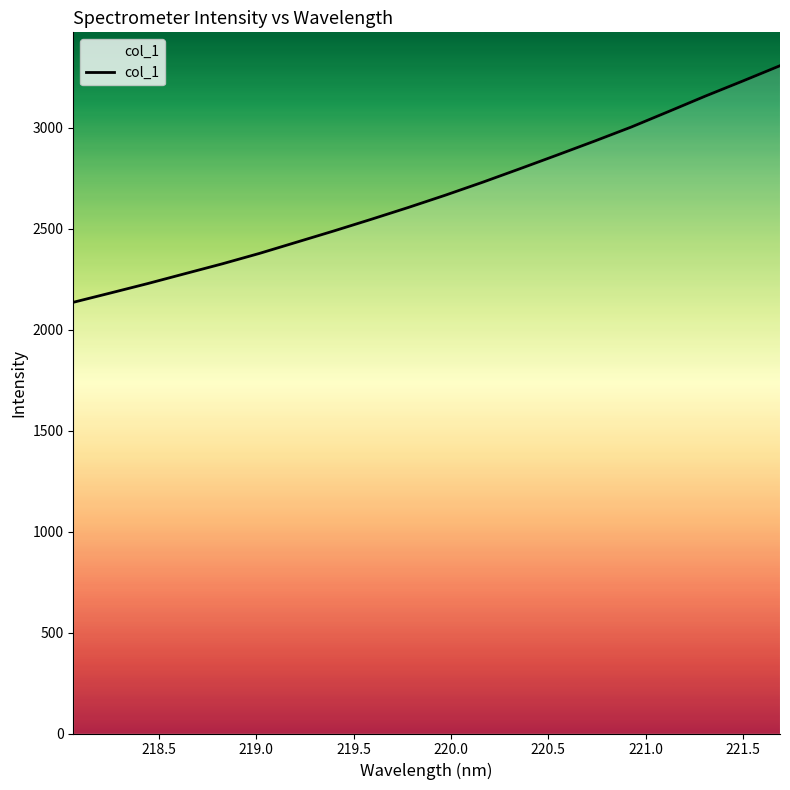

How many values are below 2665?

10